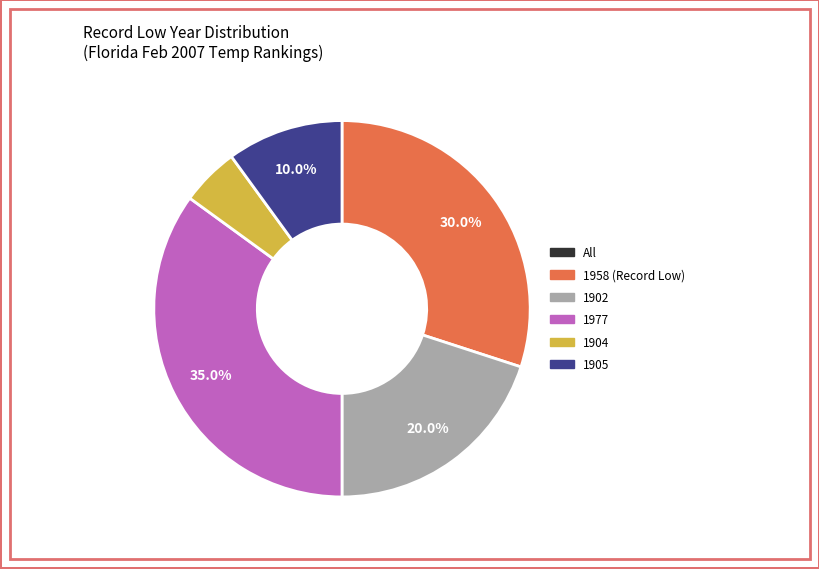

Count the number of slices in the pie.

5